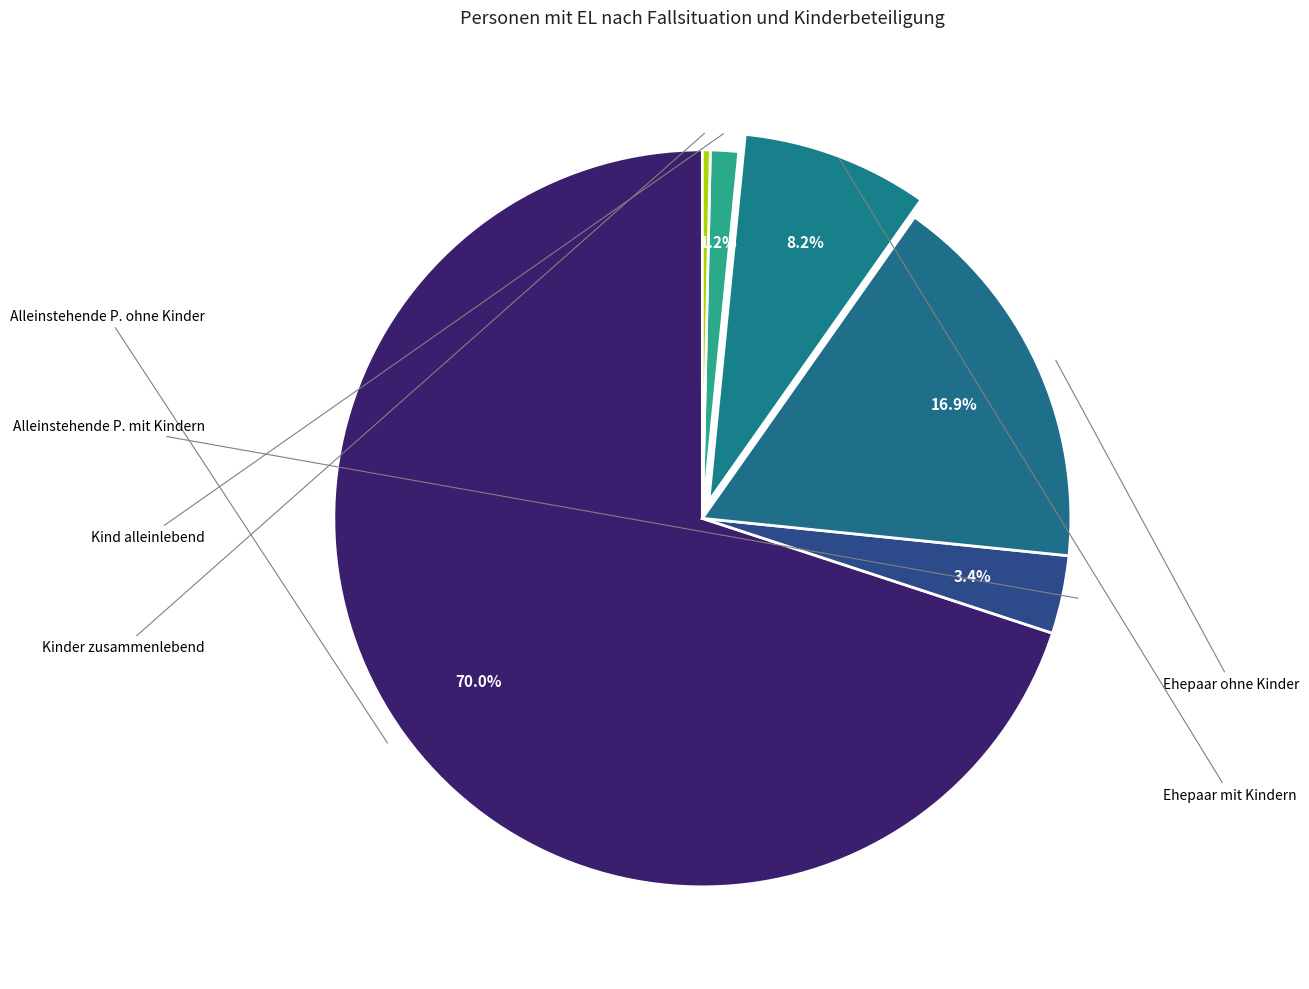

How many segments does this pie chart have?

6